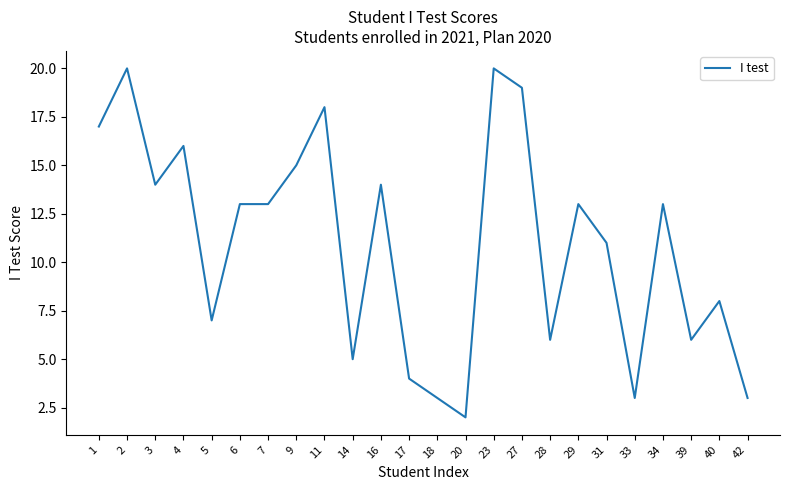

True or false: the data shows 20 at 23.

True